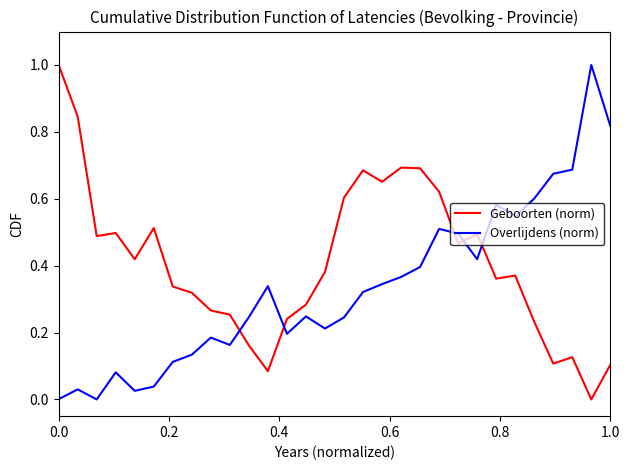

Which series has the largest total across all categories?

Geboorten (norm)